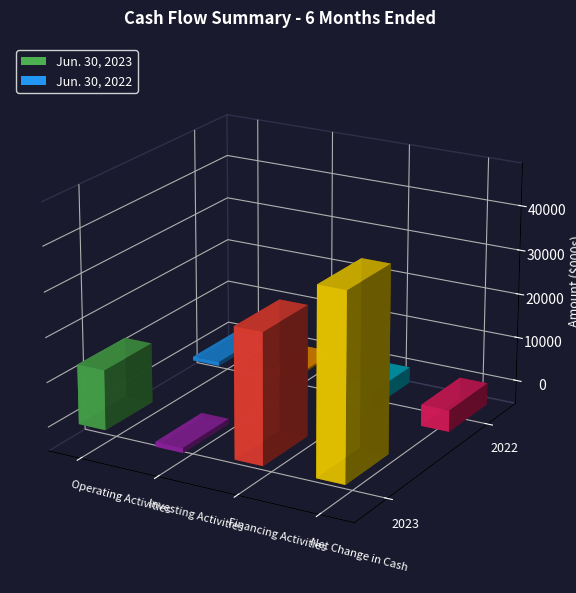

Does the chart contain any negative values?

Yes